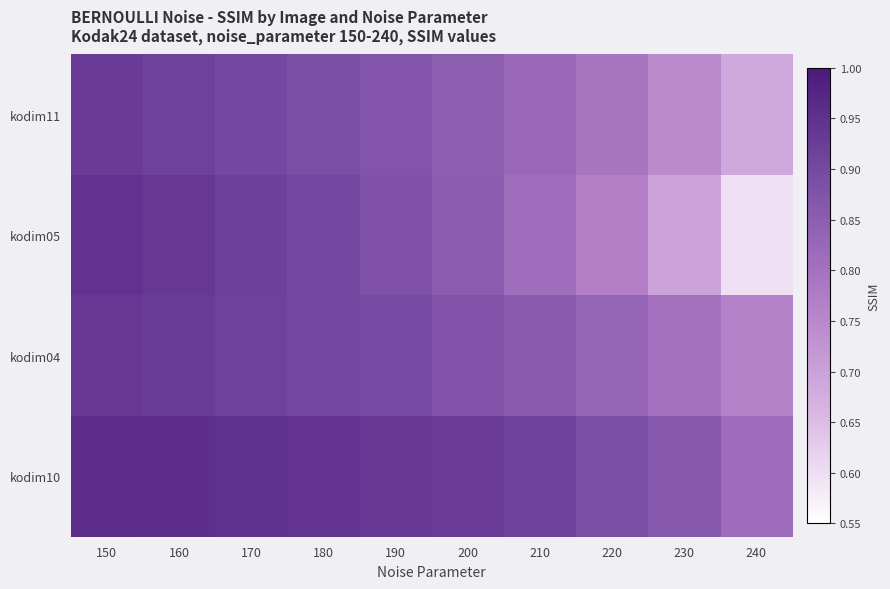

Which series has the largest total across all categories?

kodim10